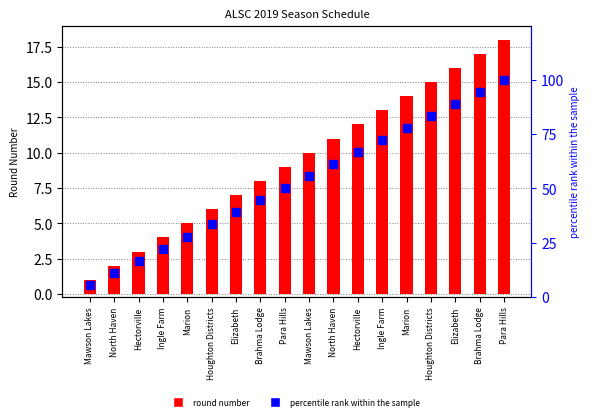

Which series has the largest total across all categories?

percentile rank within the sample